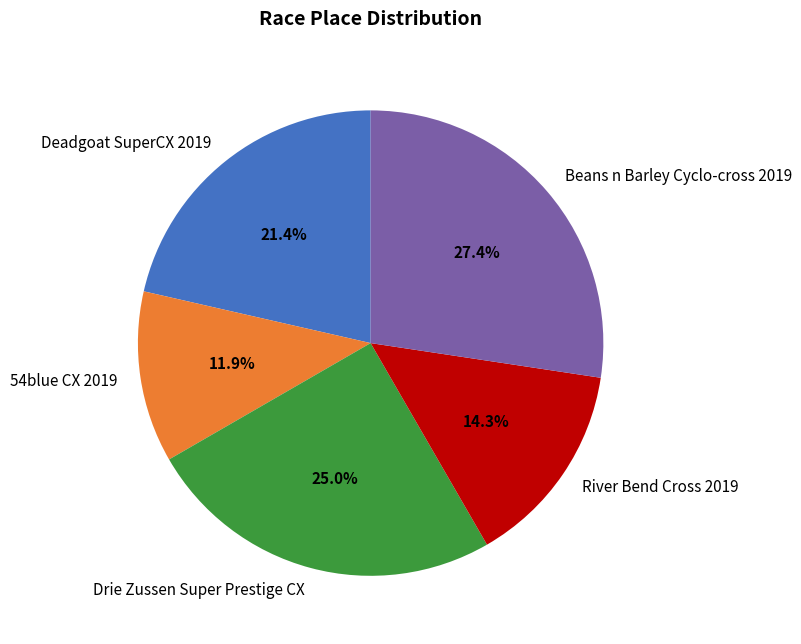

Rank the categories by value from highest to lowest.

Beans n Barley Cyclo-cross 2019, Drie Zussen Super Prestige CX, Deadgoat SuperCX 2019, River Bend Cross 2019, 54blue CX 2019